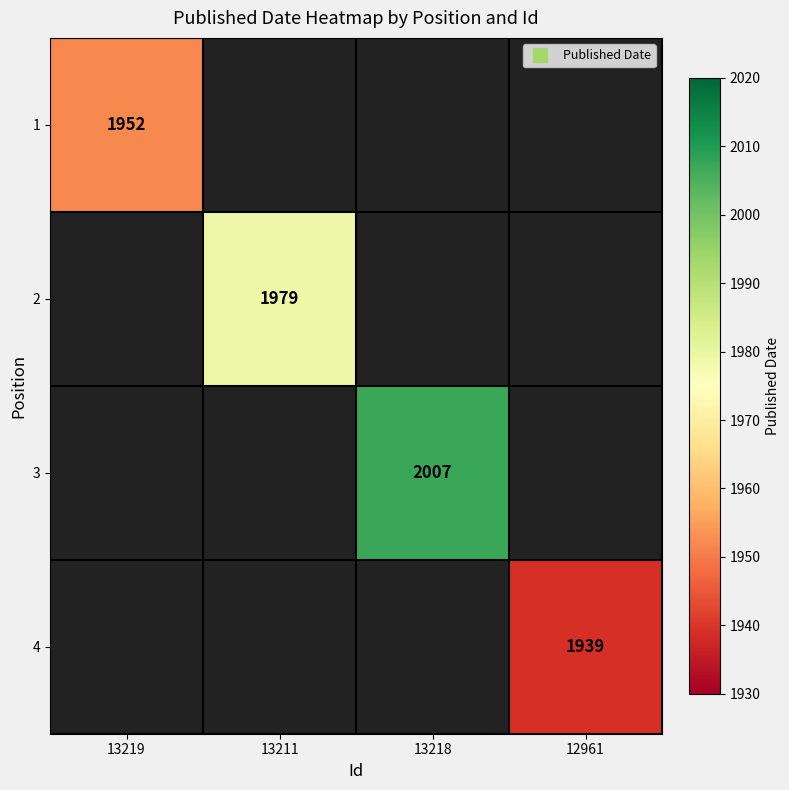

How many data points does each series have?

4